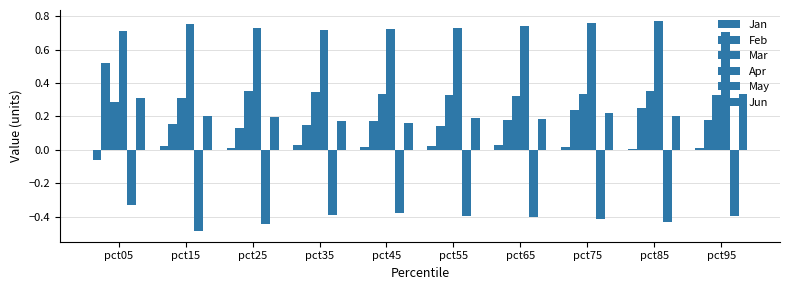

What value does the Feb series have at pct55?

0.1